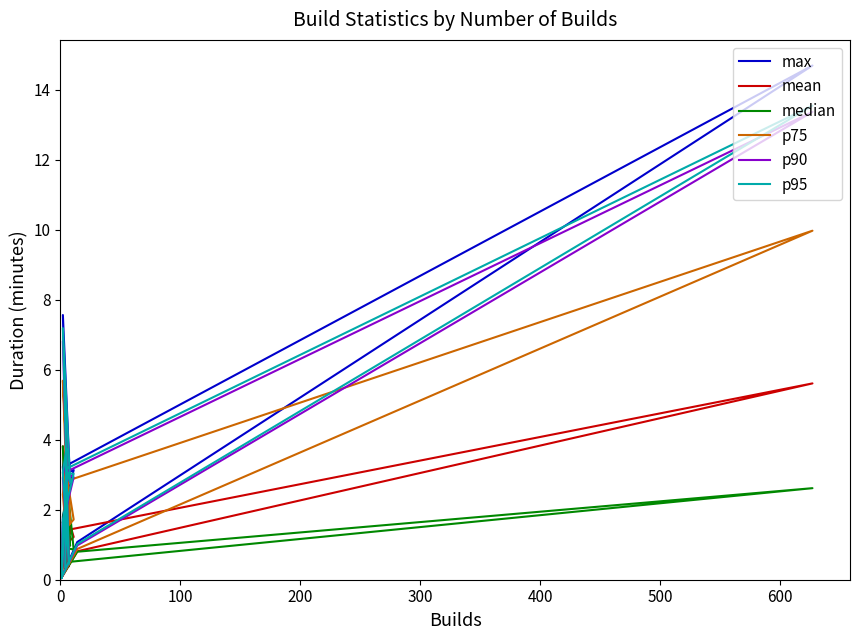

Reading left to right, what are all the values shown in this chart?

max: 0.1	1.1	14.7	3.3	7.6	2.8	3.2	0.0	1.8	3.1	3.0	0.5	3.2	3.8	0.4
mean: 0.1	0.8	5.6	1.4	3.8	1.3	2.0	0.0	0.9	1.2	1.9	0.4	1.6	2.4	0.3
median: 0.1	0.8	2.6	0.5	3.8	1.0	2.7	0.0	0.9	0.9	2.9	0.4	1.6	2.8	0.3
p75: 0.1	0.9	10.0	2.8	5.7	1.6	2.9	0.0	1.4	1.7	3.0	0.4	2.4	3.7	0.4
p90: 0.1	1.0	13.4	3.1	6.8	2.8	3.1	0.0	1.6	2.9	3.0	0.5	2.9	3.7	0.4
p95: 0.1	1.0	13.5	3.2	7.2	2.8	3.1	0.0	1.7	3.0	3.0	0.5	3.1	3.7	0.4